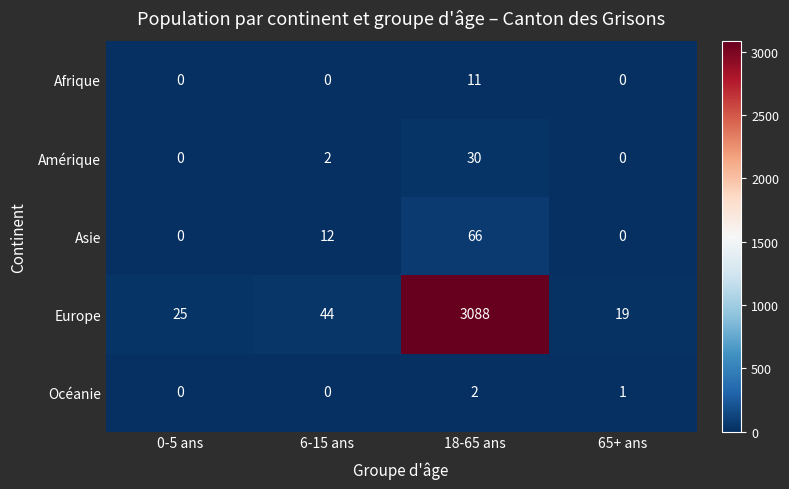

What is the sum of the Océanie values at 65+ ans and 18-65 ans?

3